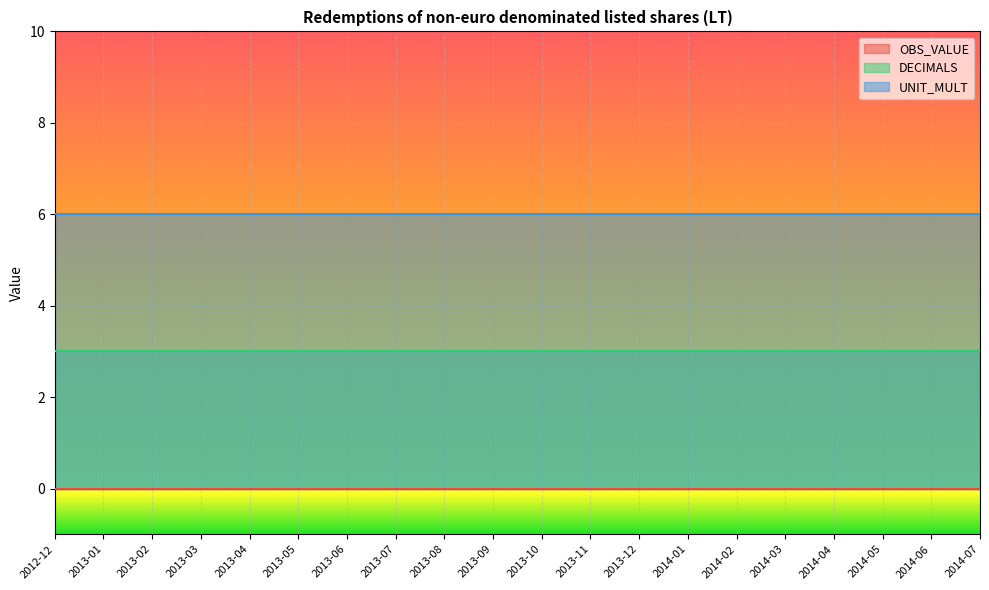

What is the average value of the UNIT_MULT series?

6